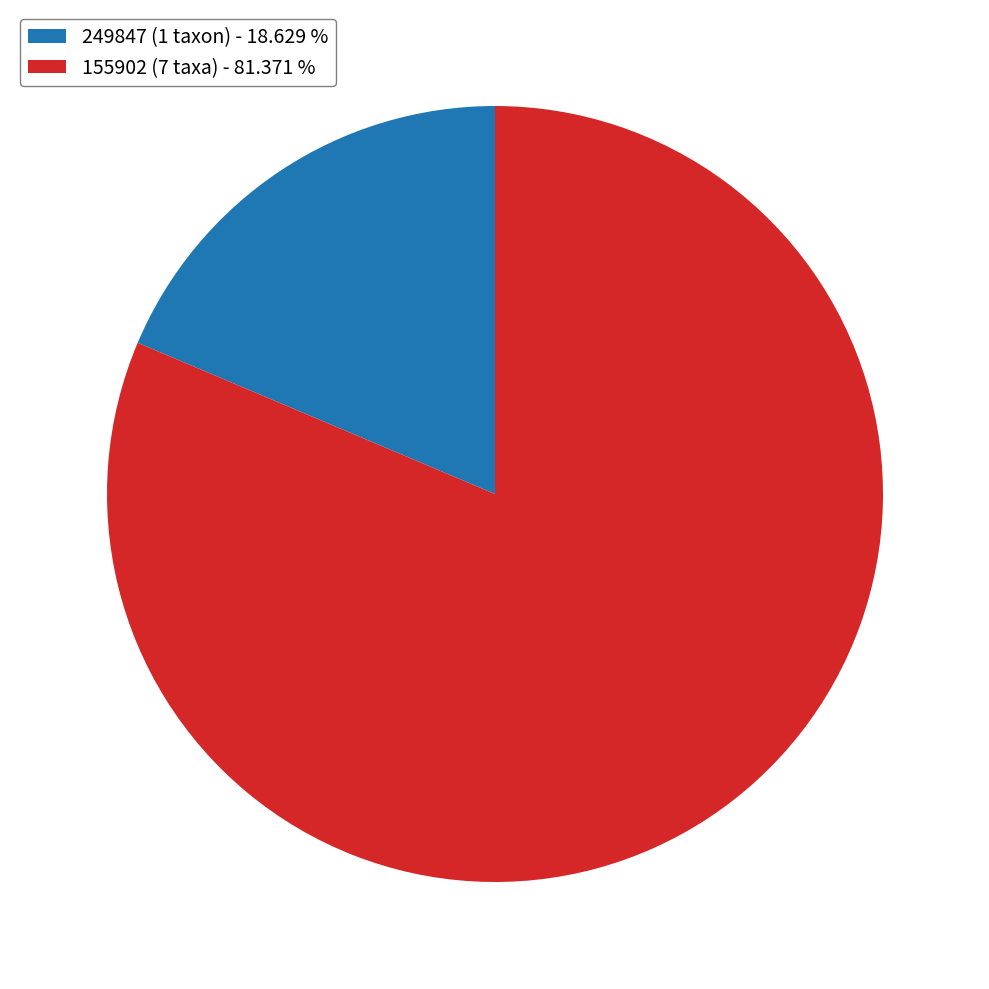

Rank the categories by value from lowest to highest.

249847 (1 taxon) - 18.629 %, 155902 (7 taxa) - 81.371 %